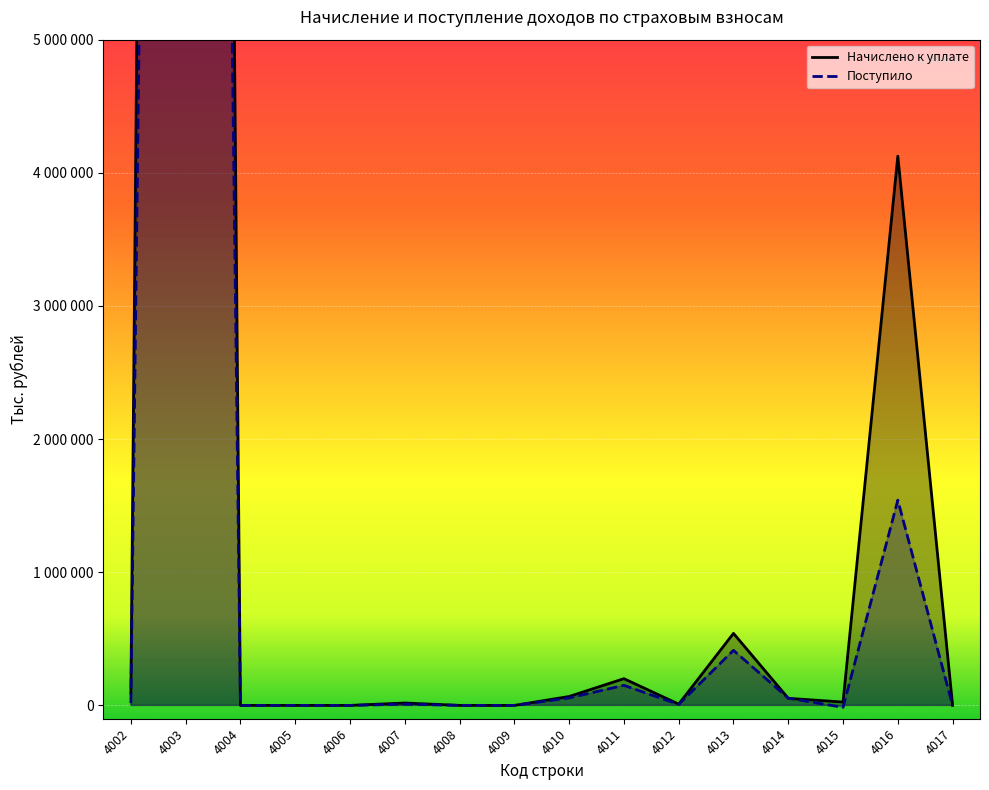

The Начислено к уплате series shows 4125266 at 4016. True or false?

True